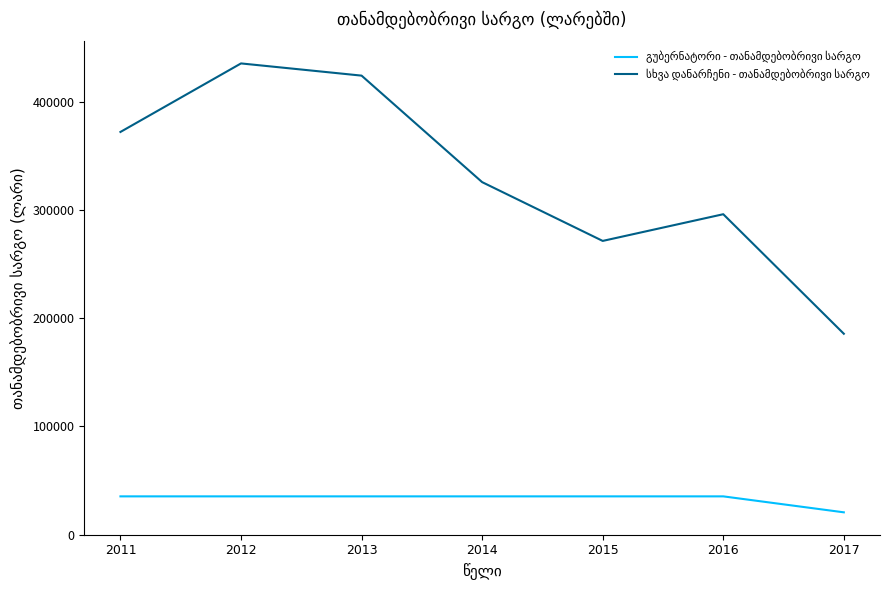

What is the total value across all series at 2012?

470975